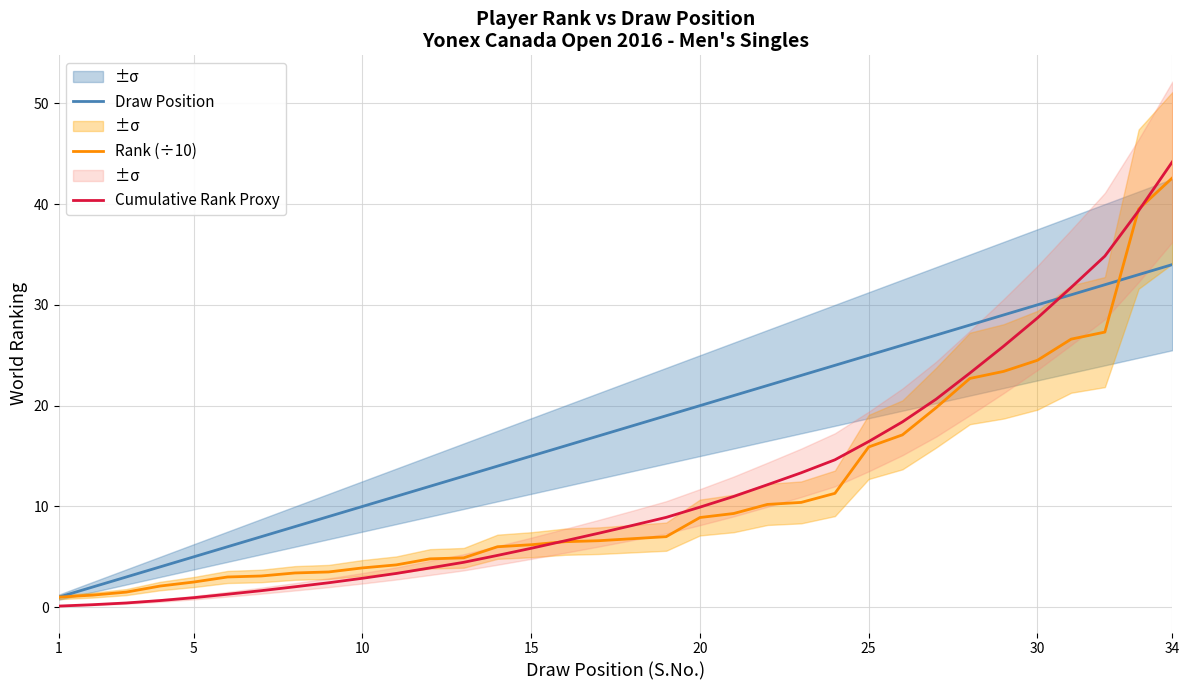

What is the average value of the Rank (÷10) series?

11.4